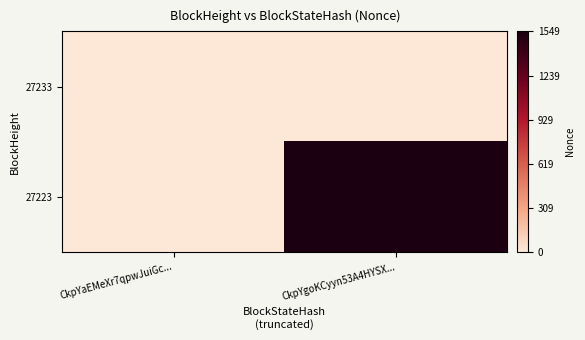

Reading left to right, transcribe all the data shown in this chart.

27233: CkpYaEMeXr7qpwJuiGc...=0	CkpYgoKCyyn53A4HYSX...=0
27223: CkpYaEMeXr7qpwJuiGc...=0	CkpYgoKCyyn53A4HYSX...=1549